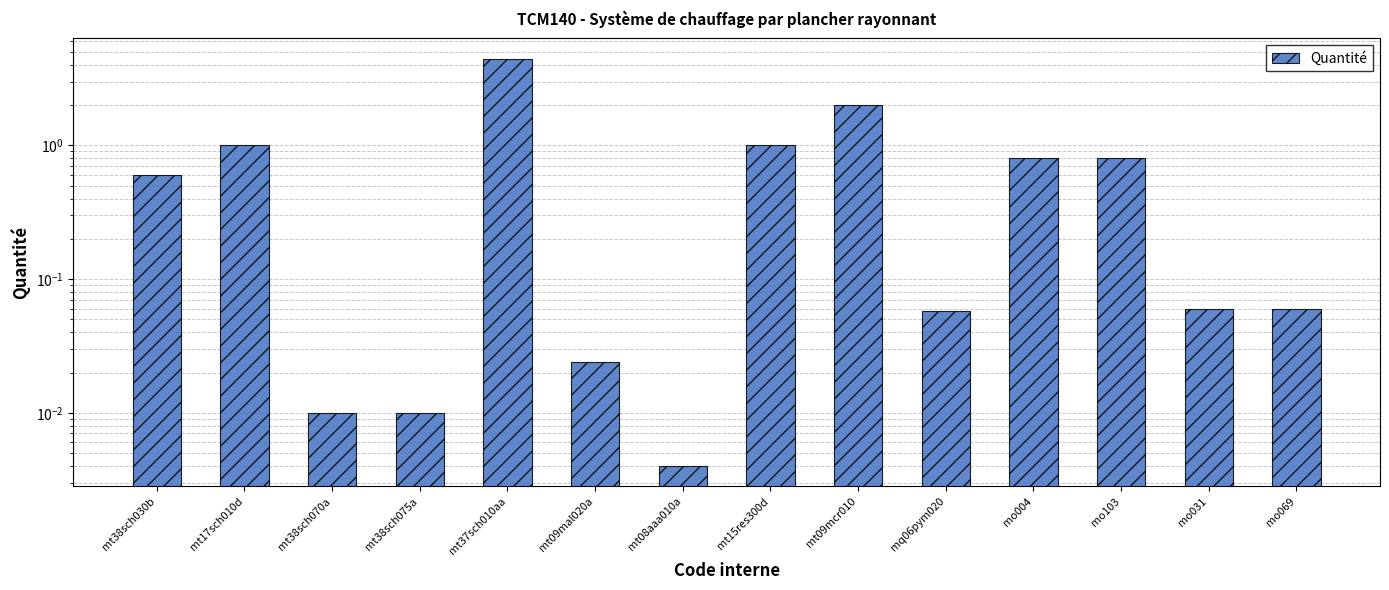

The value at mt15res300d is 1.0. True or false?

True